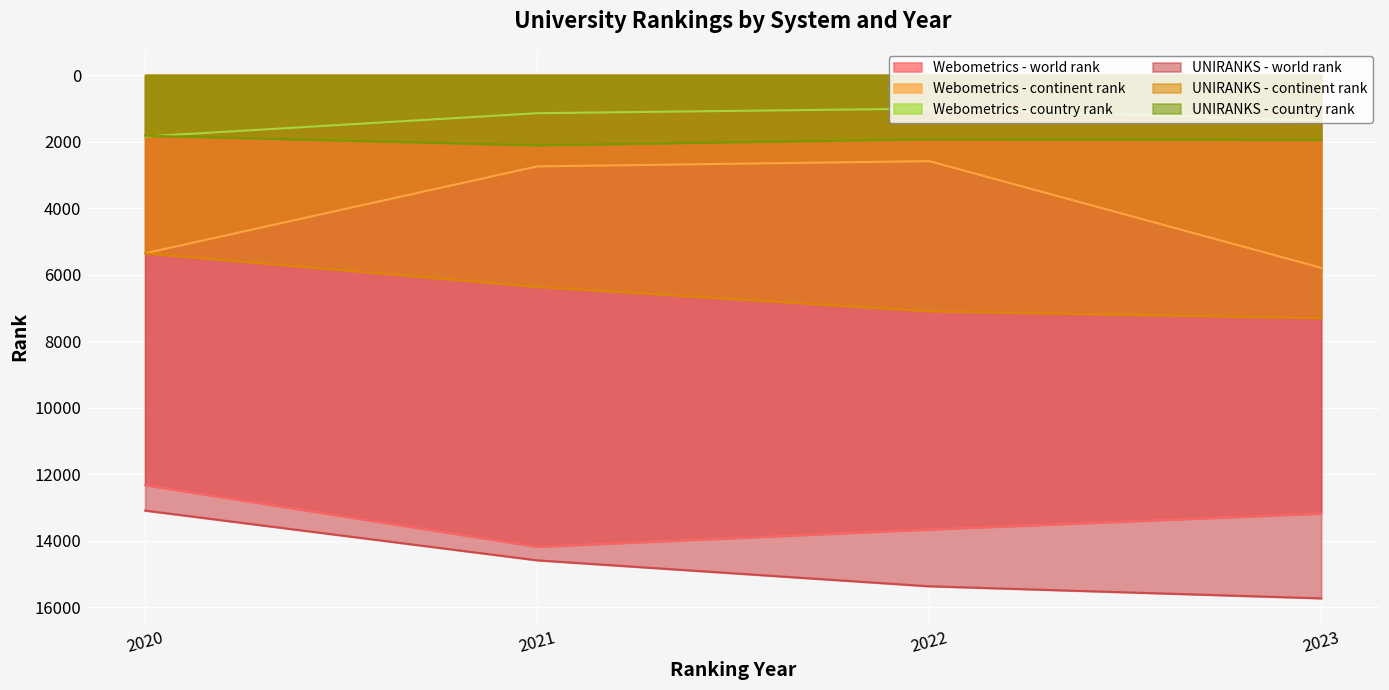

Does the chart display data point markers on the line(s)?

No